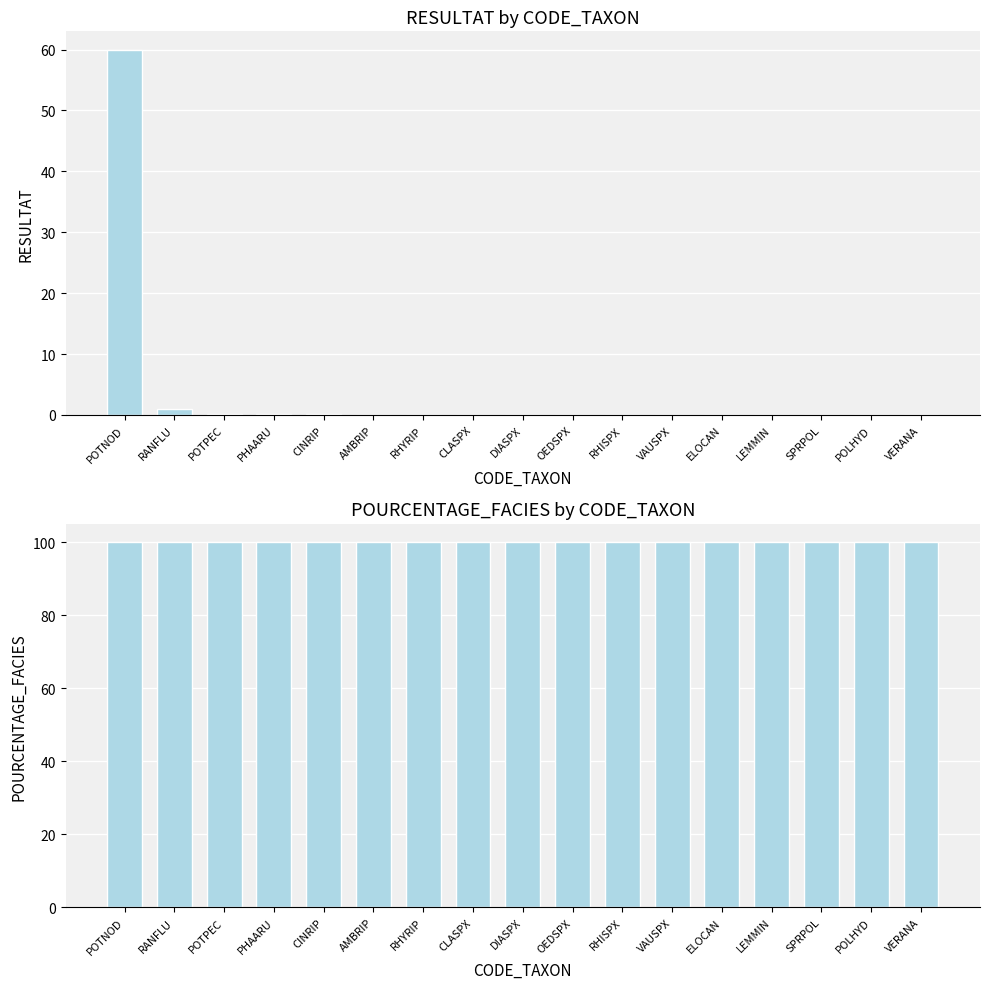

True or false: POURCENTAGE_FACIES has a value of 155.4 at ELOCAN.

False